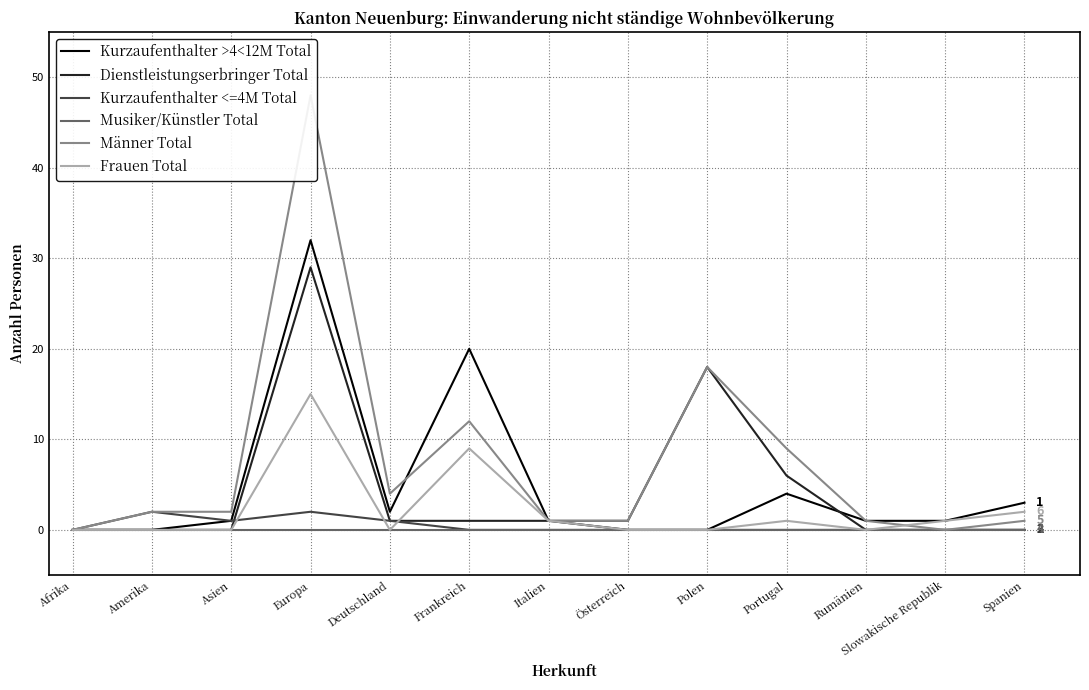

At which category is the sum across all series the highest?

Europa